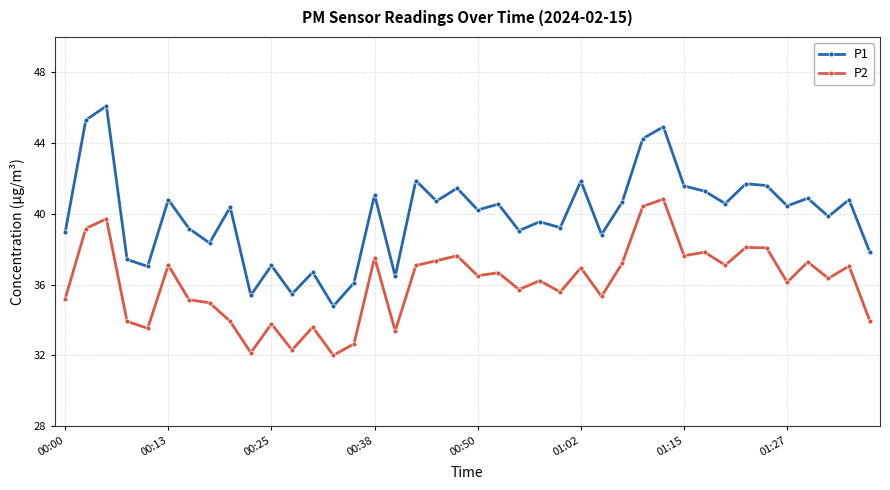

How many interior local valleys does the P1 series have?

14